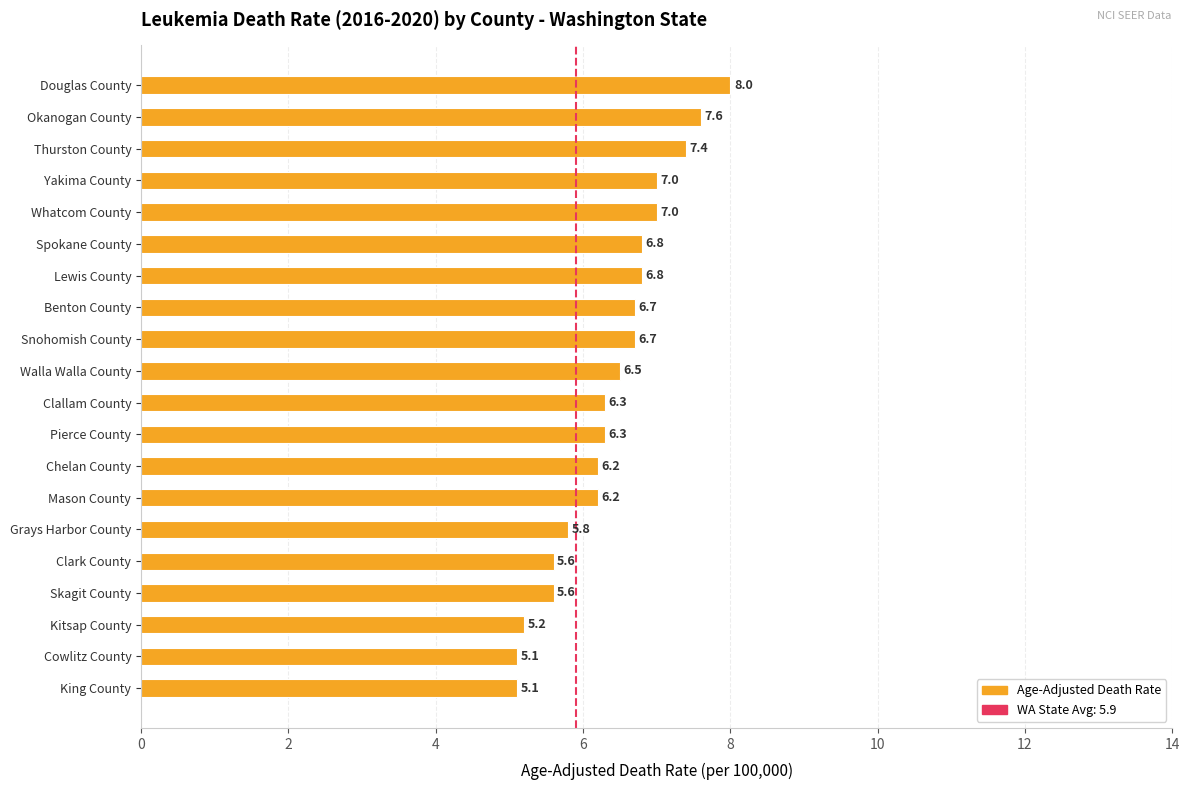

What is the label of the 1st bar from the top?

Douglas County